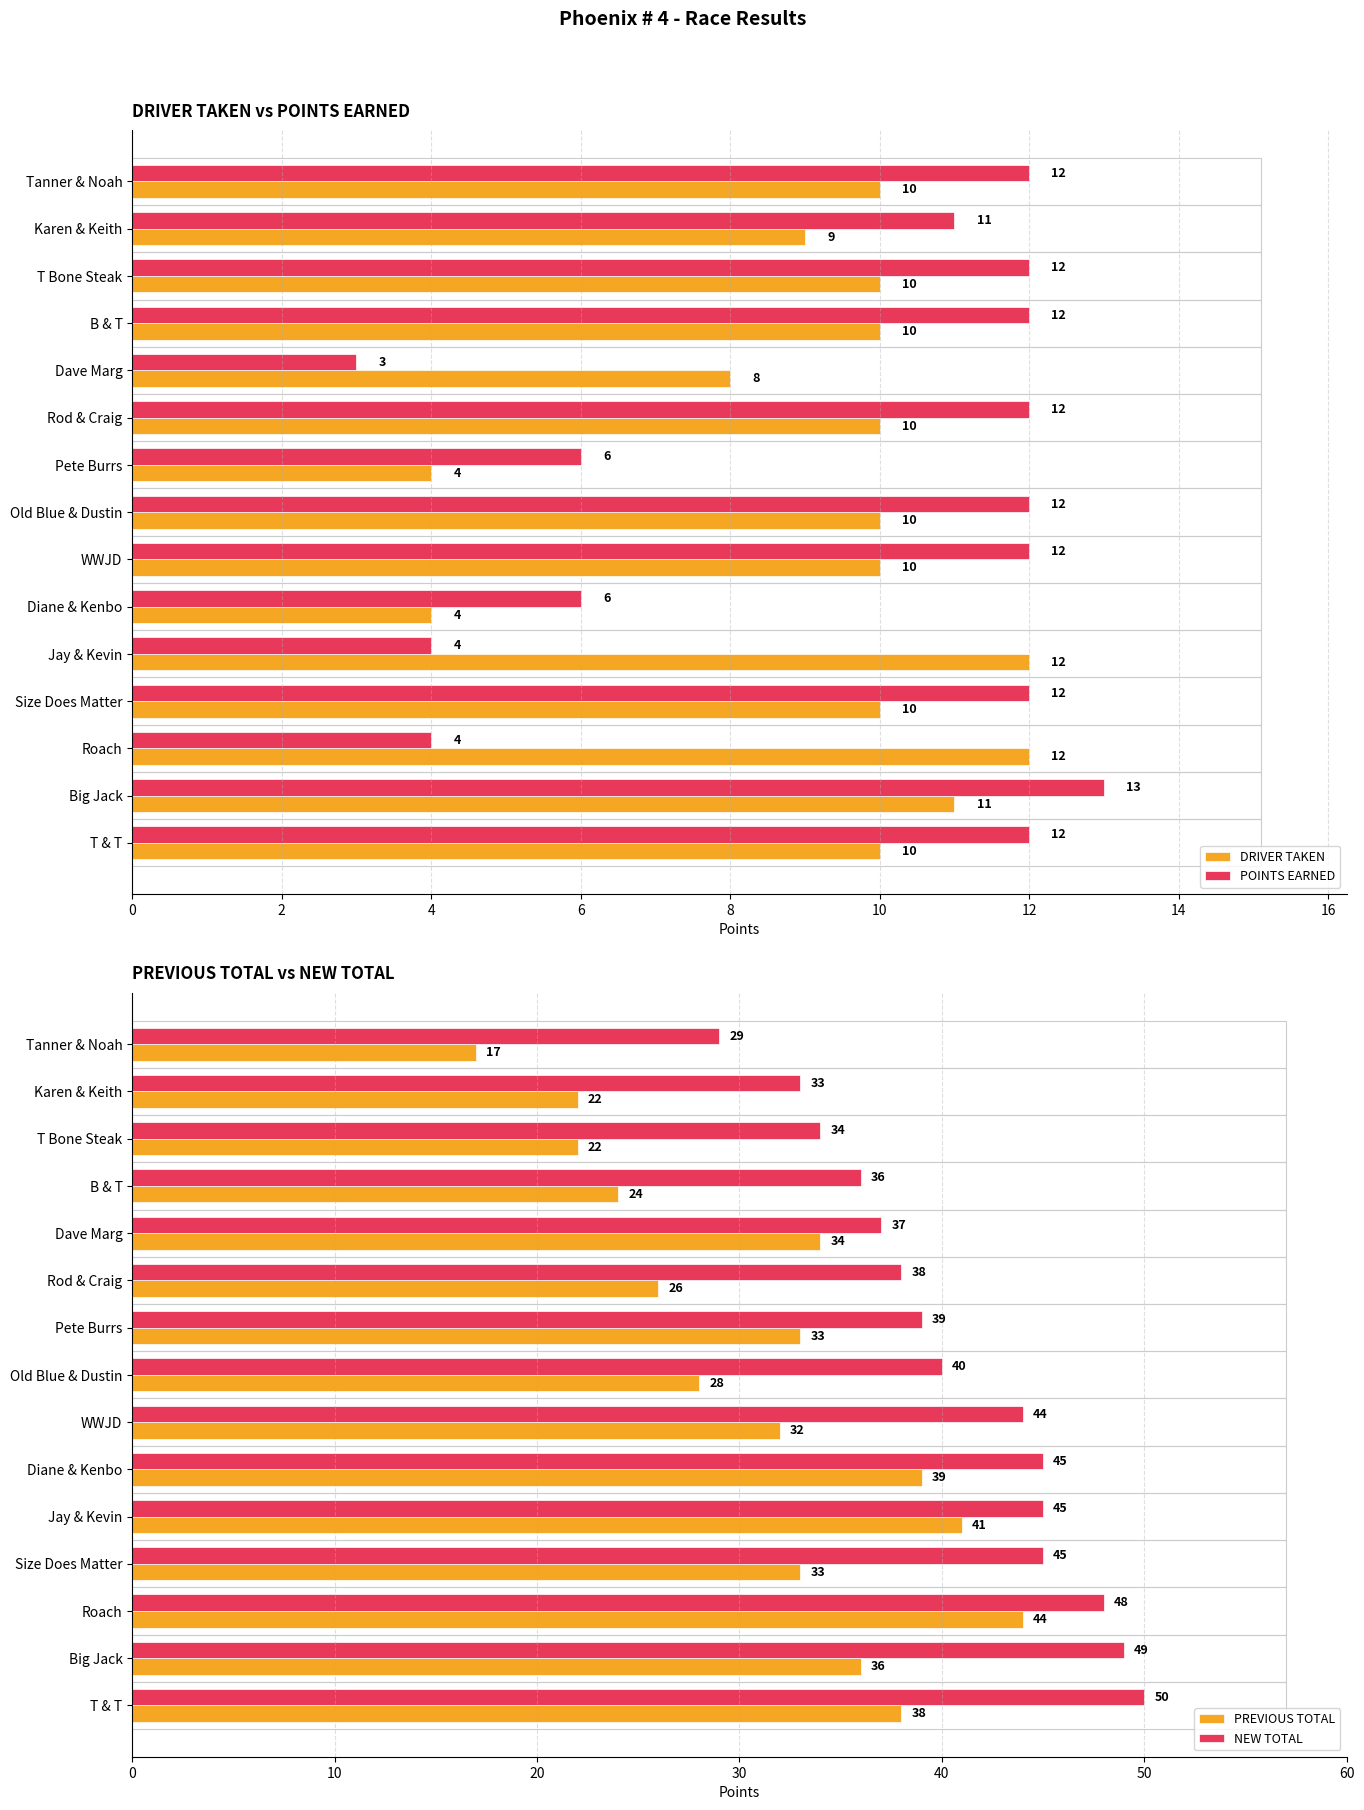

Which series has the largest total across all categories?

NEW TOTAL